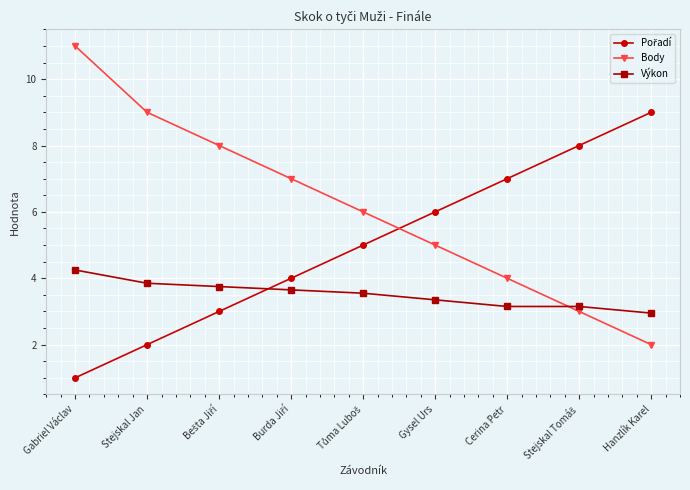

After their last crossing, which series has the higher values: Výkon or Body?

Výkon